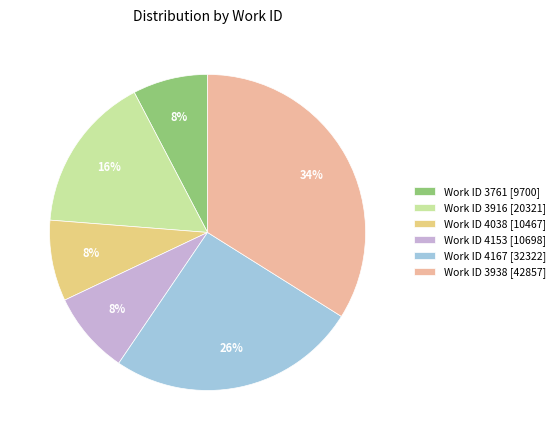

Which category has the biggest portion of the pie?

Work ID 3938 [42857]